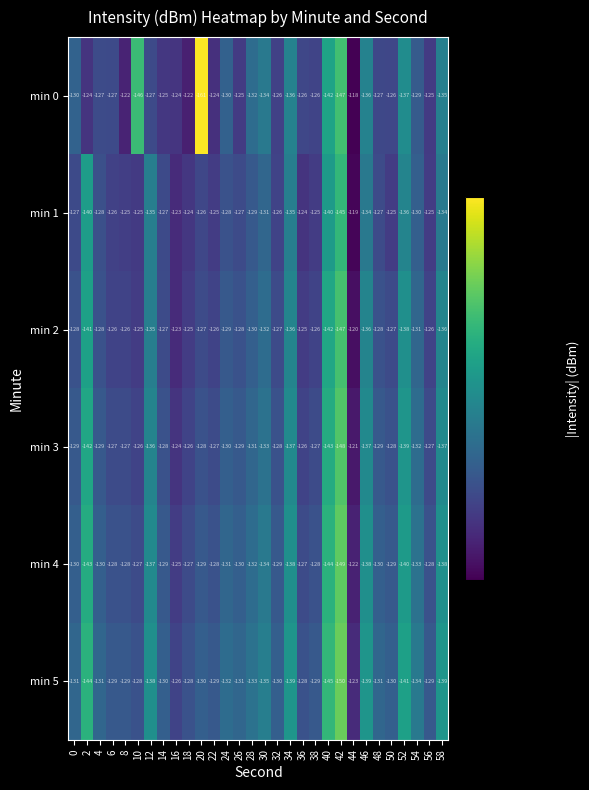

What is the minimum value shown in the chart?

-161